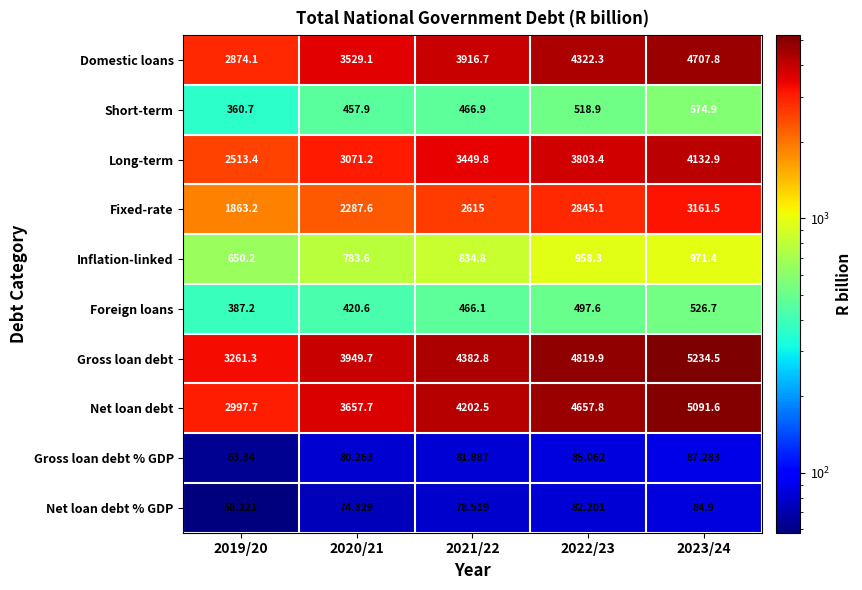

Which category has the lowest value across all series?

2019/20